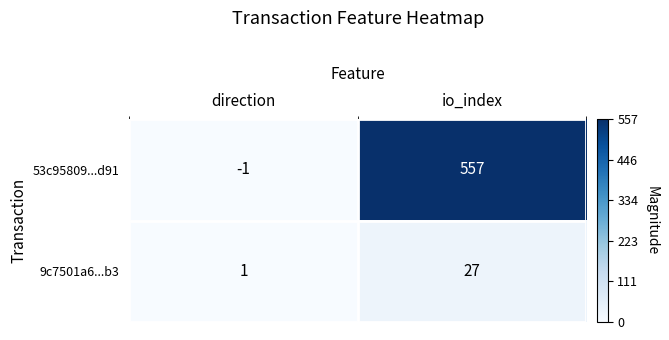

At which category is the sum across all series the highest?

io_index